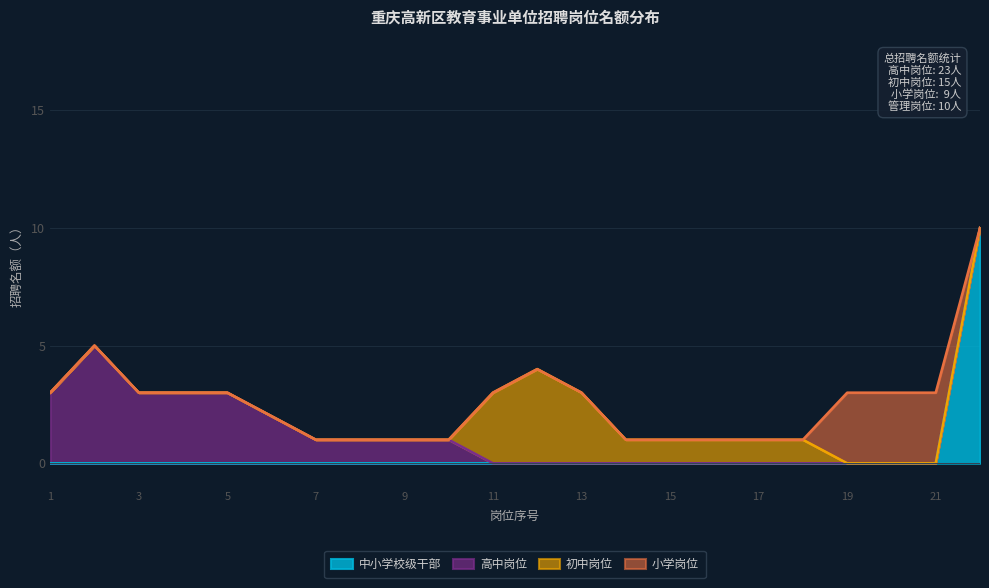

Does the chart have visible grid lines?

Yes